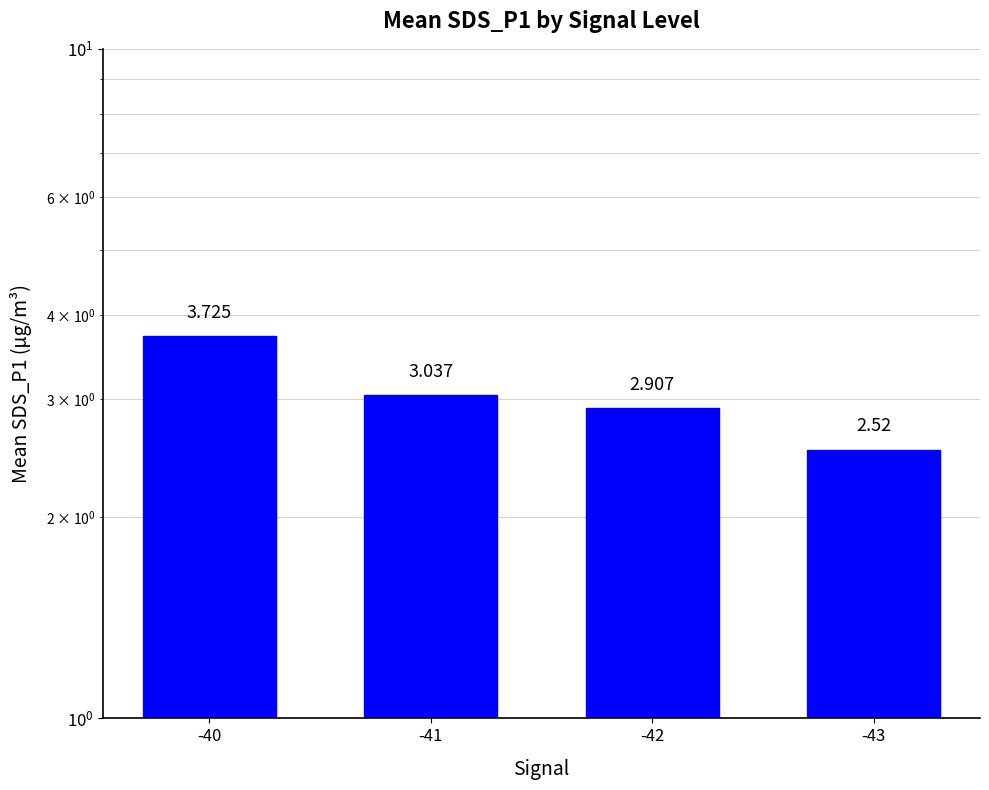

The value at -41 is 0.7. True or false?

False